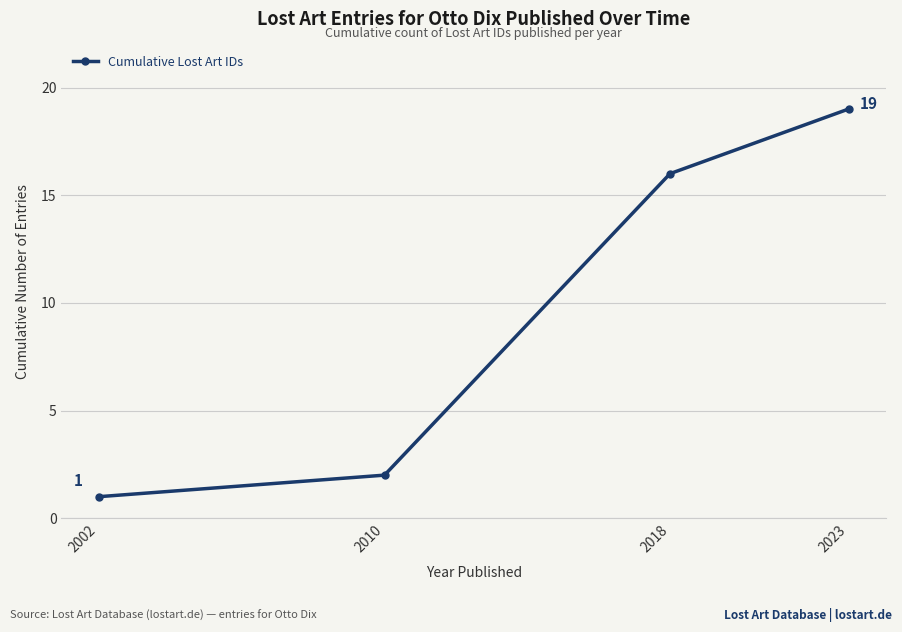

What is the value of the 3rd point from the left?

16